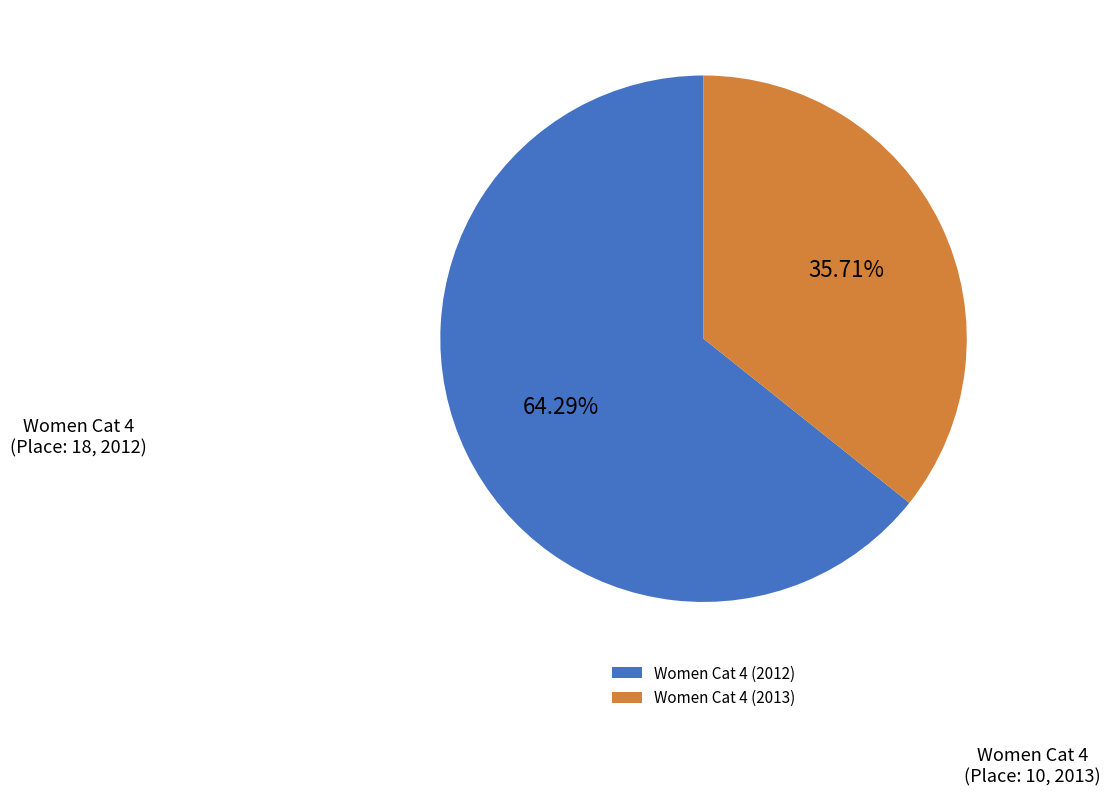

Which category has the smallest portion of the pie?

Women Cat 4 (2013)